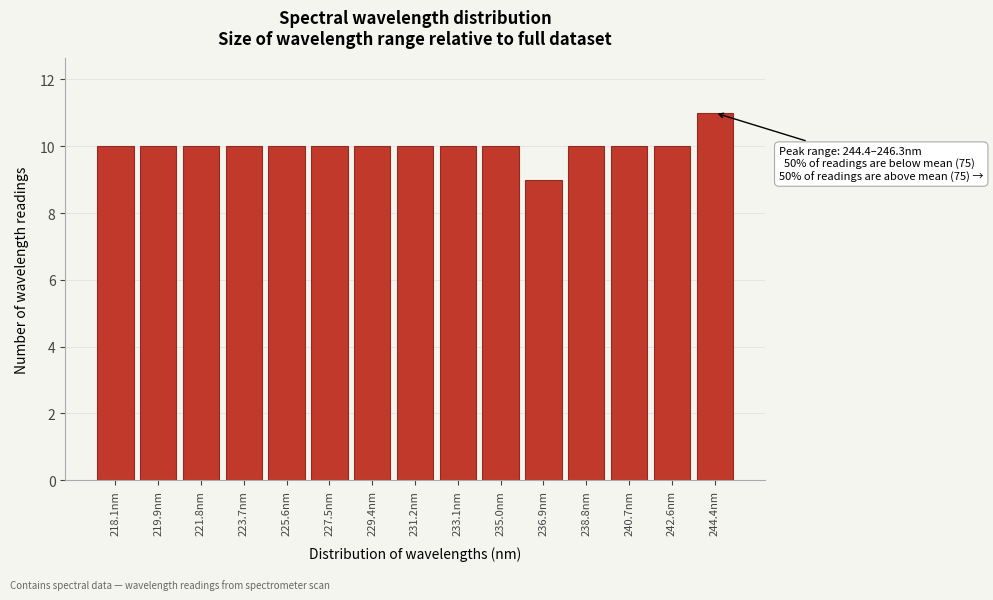

Reading right to left, extract all data points from this chart.

11	10	10	10	9	10	10	10	10	10	10	10	10	10	10